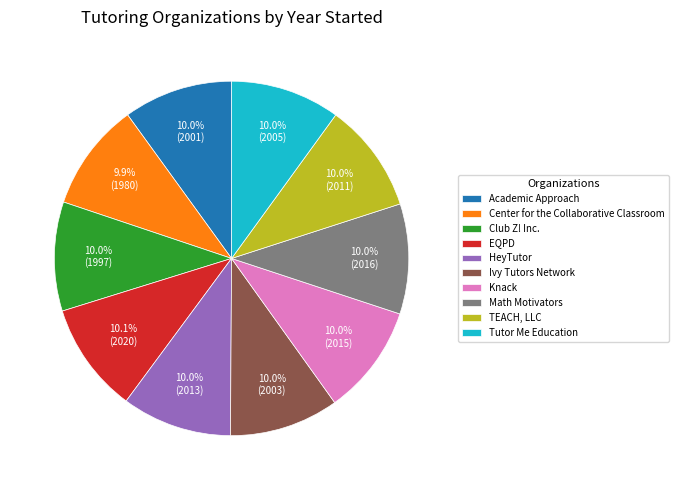

Is there a majority slice in this chart?

No